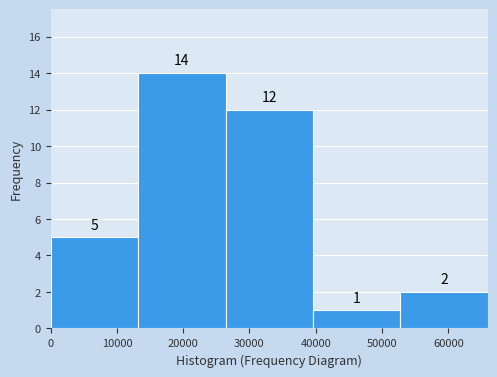

How tall is the bar that spans 26000 to 40000 on the x-axis? The bar edges are not printed on the chart, so give them approximately, as read against the axis.

12